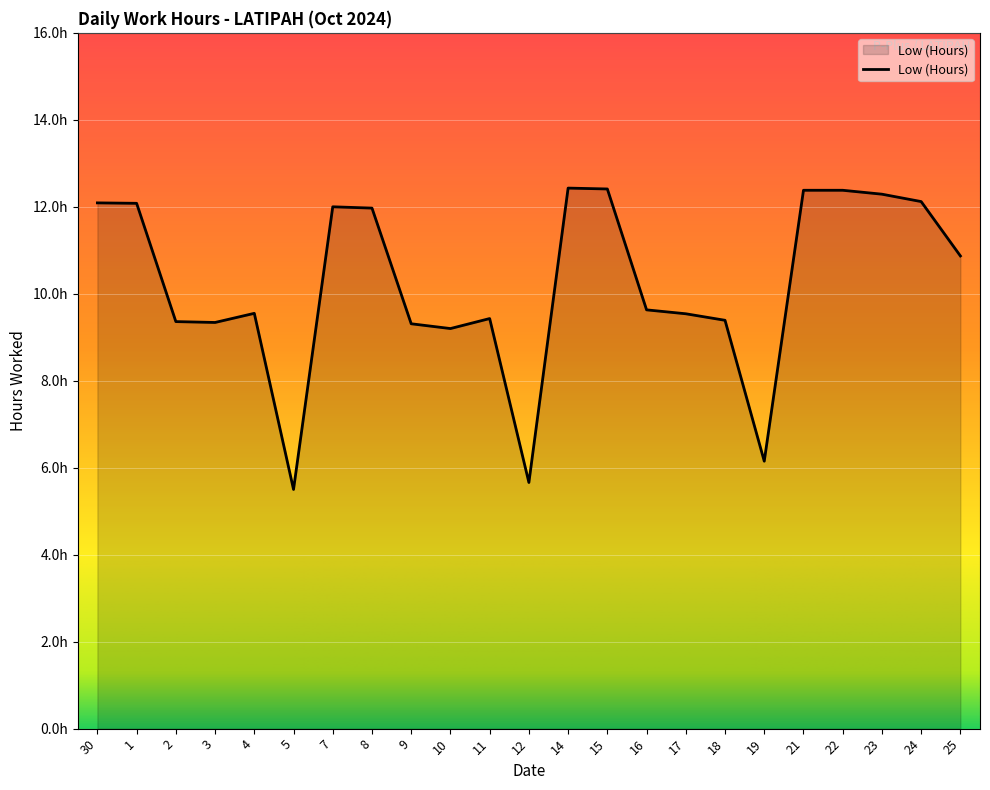

Which label corresponds to the largest value in the chart?

14